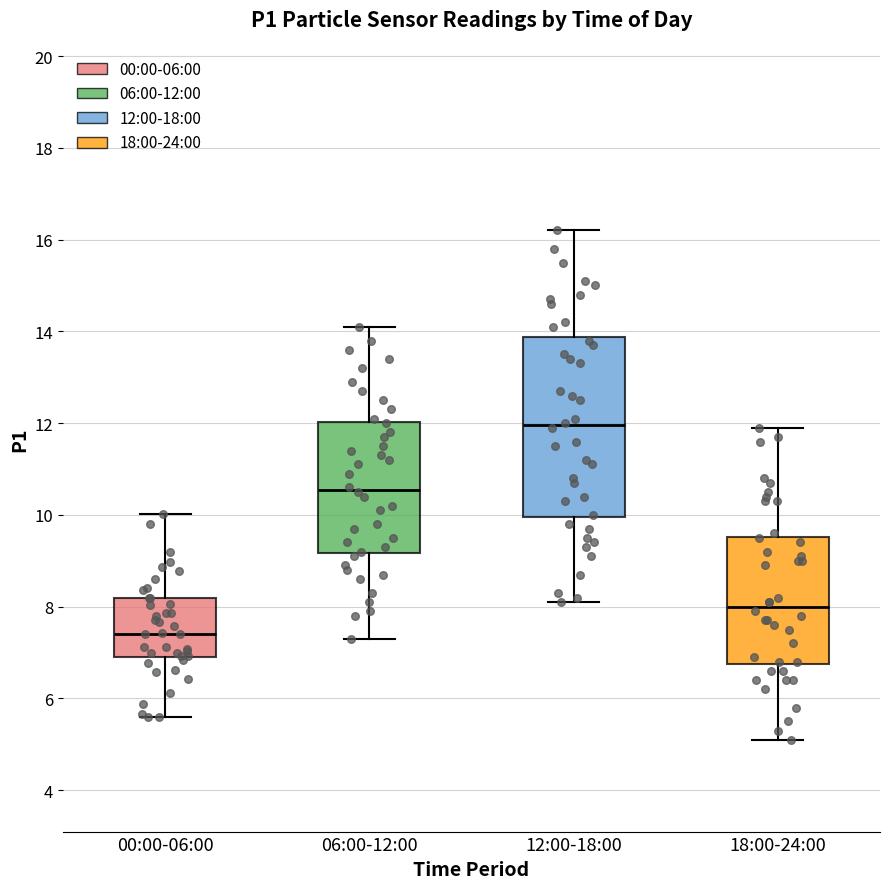

Which box's median line is the highest?

12:00-18:00